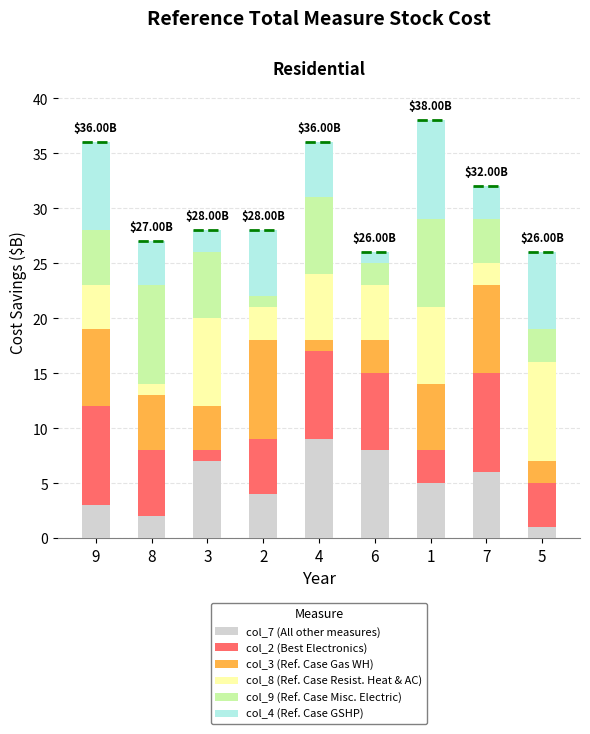

Reading right to left, list all the values displayed in this chart.

col_7 (All other measures): 5=1	7=6	1=5	6=8	4=9	2=4	3=7	8=2	9=3
col_2 (Best Electronics): 5=4	7=9	1=3	6=7	4=8	2=5	3=1	8=6	9=9
col_3 (Ref. Case Gas WH): 5=2	7=8	1=6	6=3	4=1	2=9	3=4	8=5	9=7
col_8 (Ref. Case Resist. Heat & AC): 5=9	7=2	1=7	6=5	4=6	2=3	3=8	8=1	9=4
col_9 (Ref. Case Misc. Electric): 5=3	7=4	1=8	6=2	4=7	2=1	3=6	8=9	9=5
col_4 (Ref. Case GSHP): 5=7	7=3	1=9	6=1	4=5	2=6	3=2	8=4	9=8